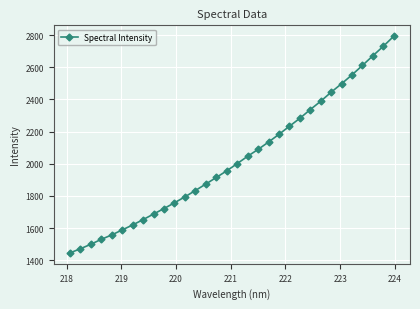

How many series are shown in this chart?

1